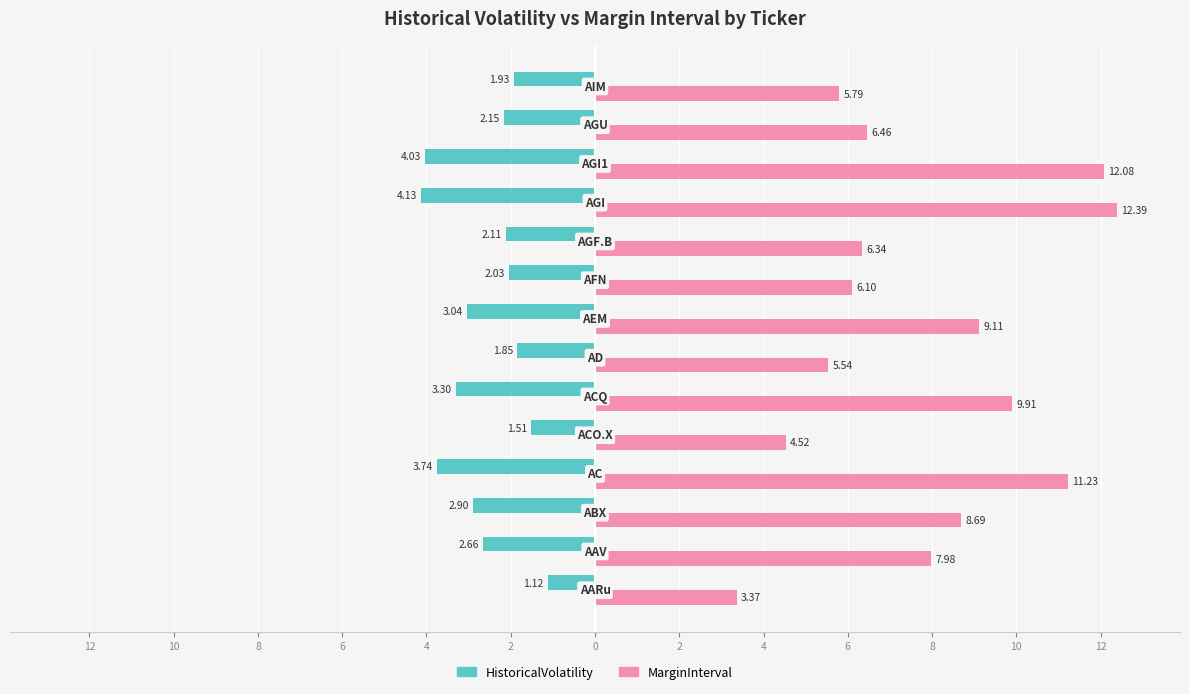

What are all the series names shown in the legend?

HistoricalVolatility, MarginInterval